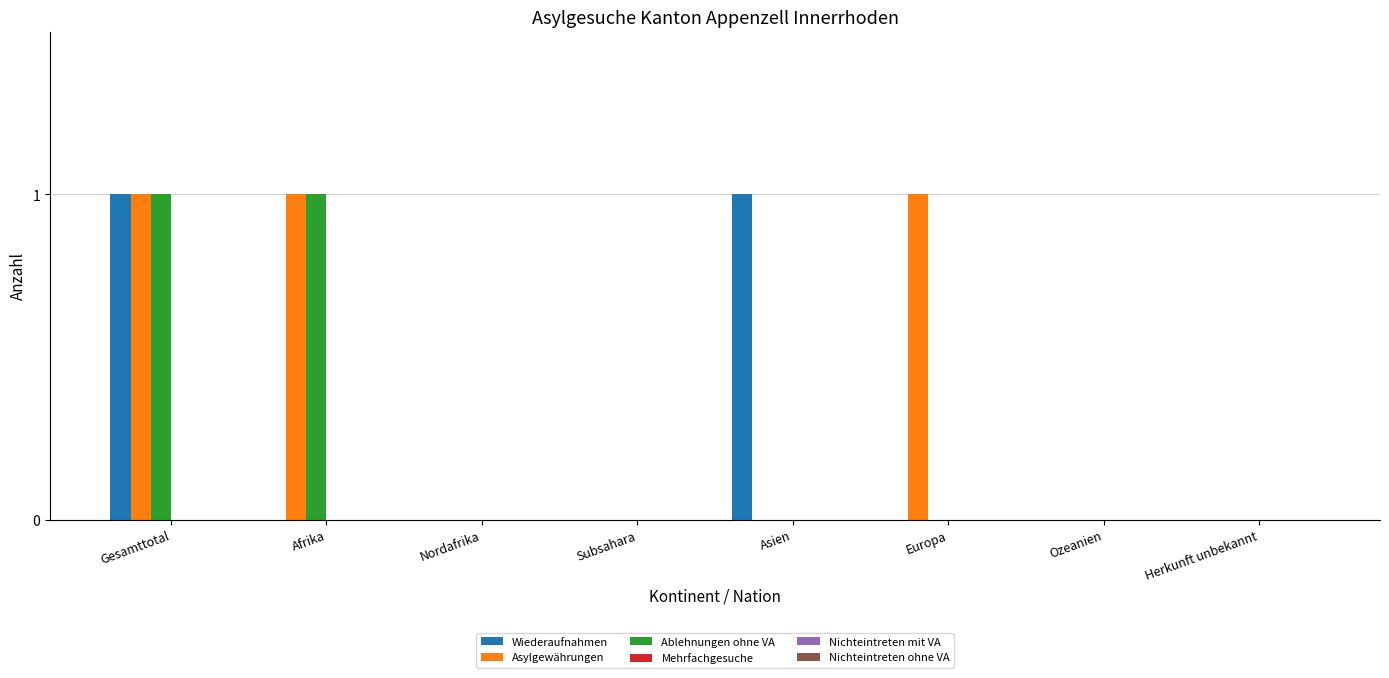

Which series has the largest total across all categories?

Asylgewährungen